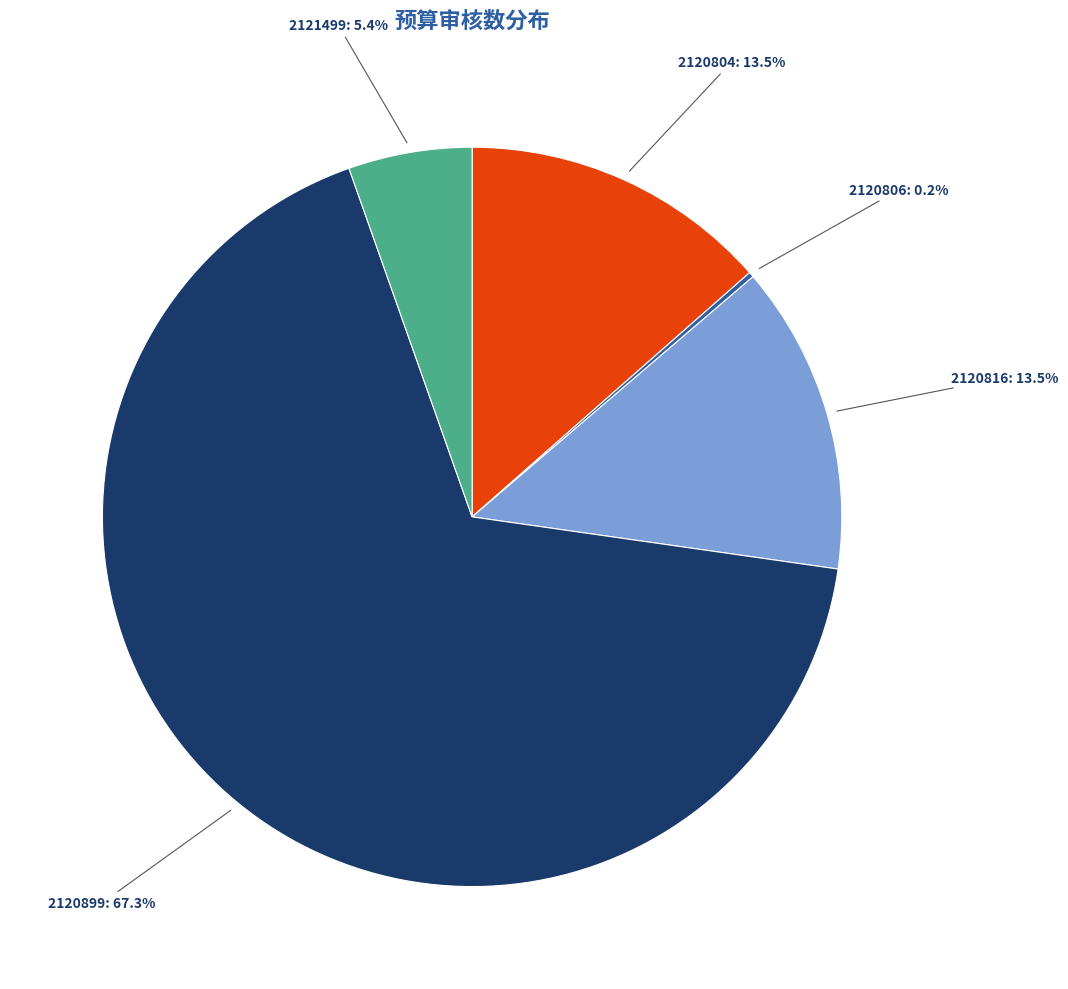

What is the total percentage of 2121499 and 2120804?

18.9%